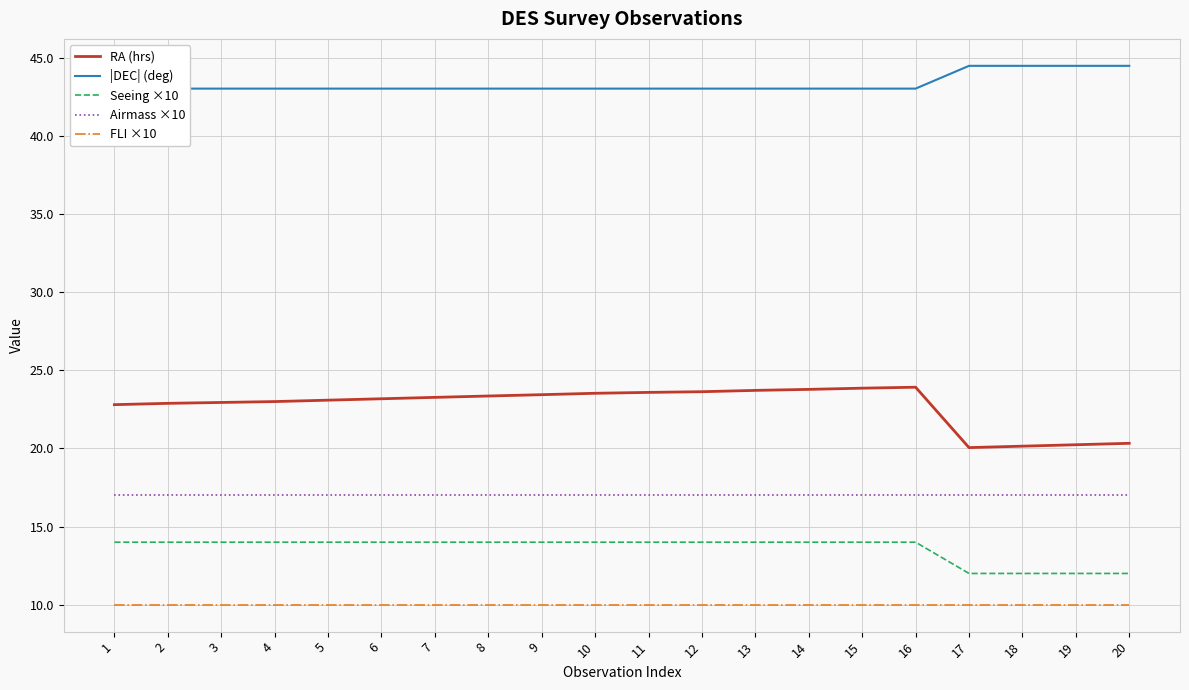

Which series changed the most between 5 and 14?

RA (hrs)